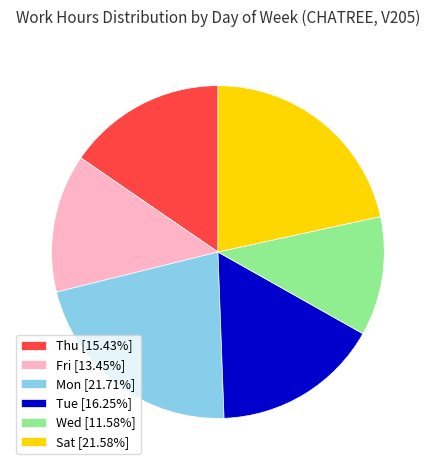

Is there a majority slice in this chart?

No